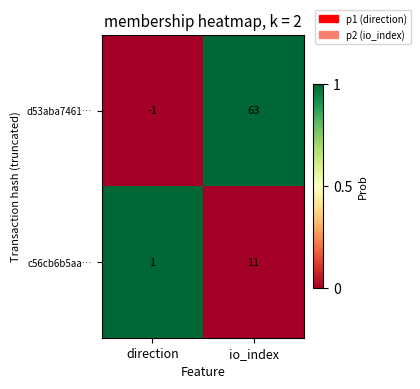

The value of d53aba7461… at direction is -1. True or false?

True